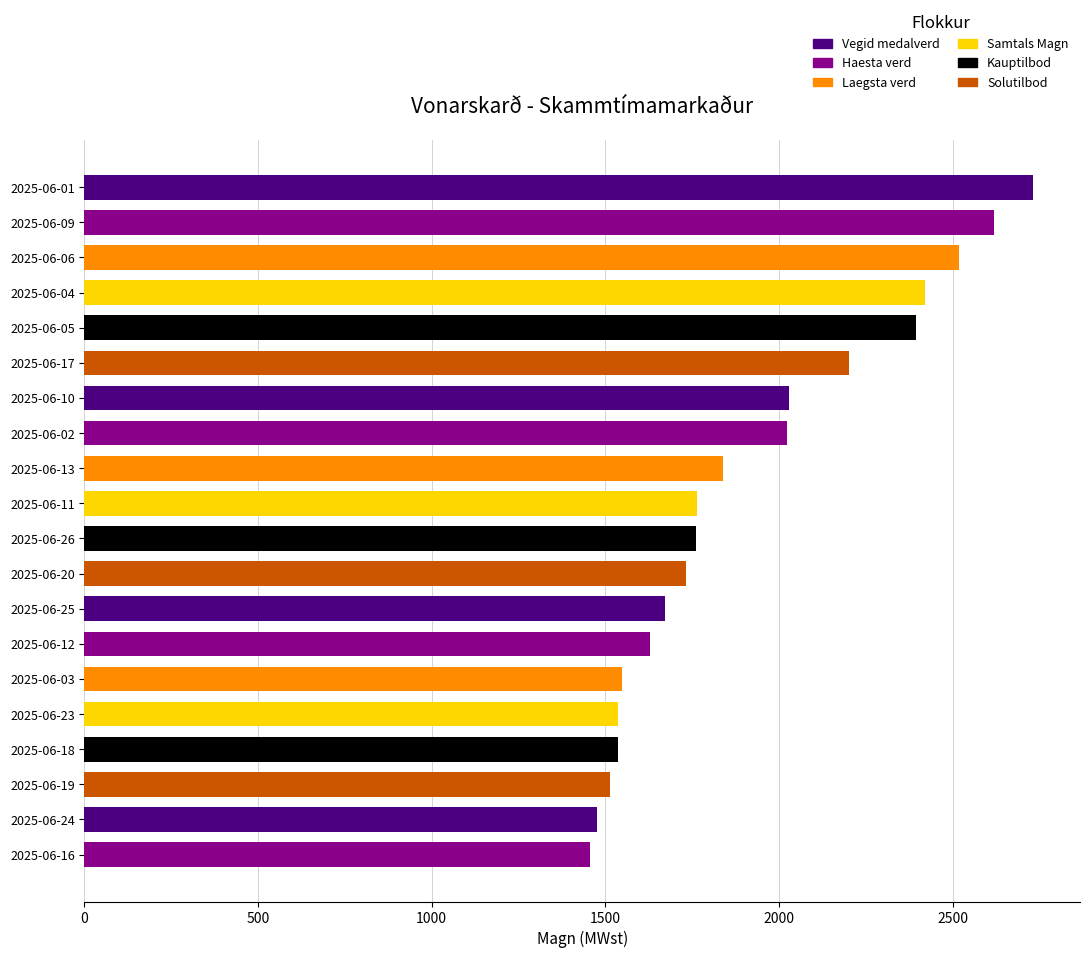

What is the ratio of the value at 2025-06-19 to the value at 2025-06-05?

0.6